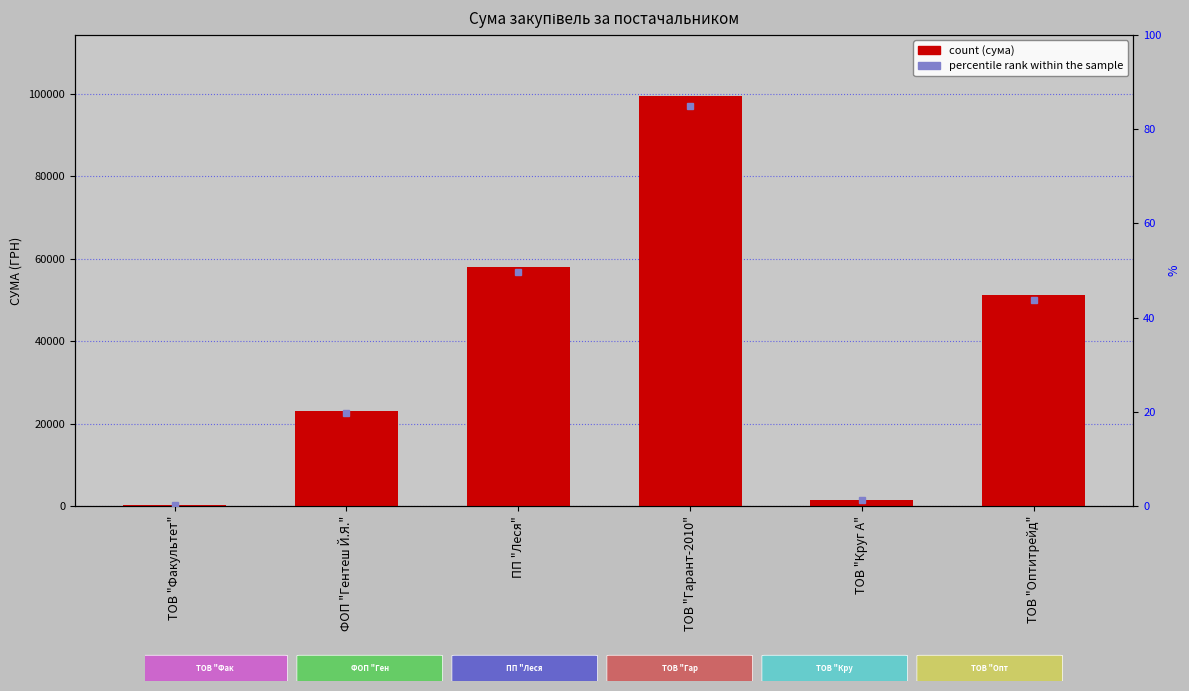

Reading left to right, transcribe all the data shown in this chart.

165.0	23163.5	58055.2	99392.9	1459.2	51204.7